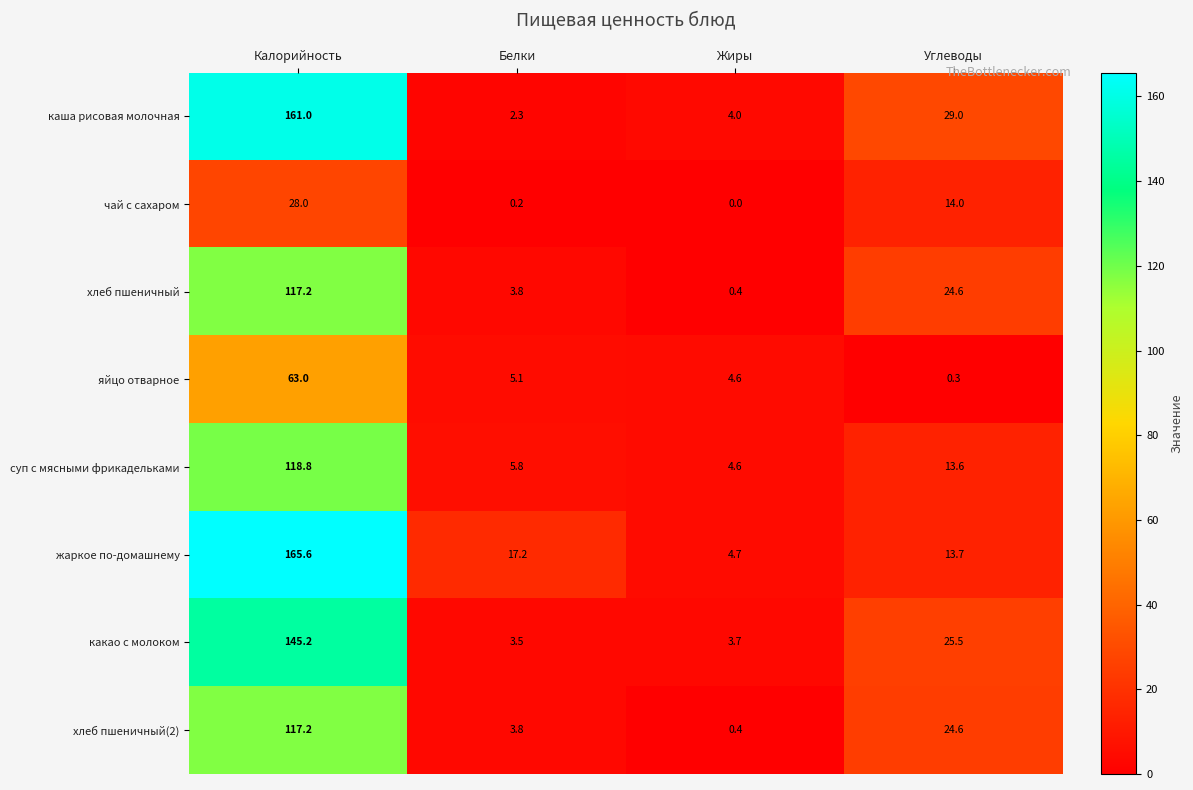

Is the value of какао с молоком at Жиры greater than the value of жаркое по-домашнему at Углеводы?

No